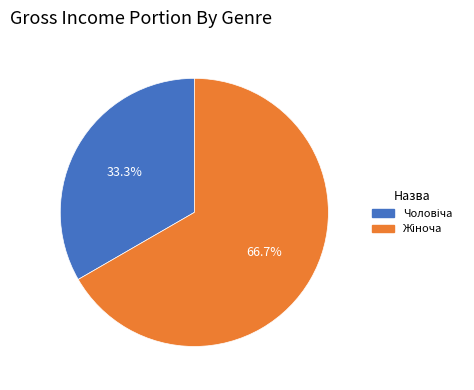

Is there a majority slice in this chart?

Yes